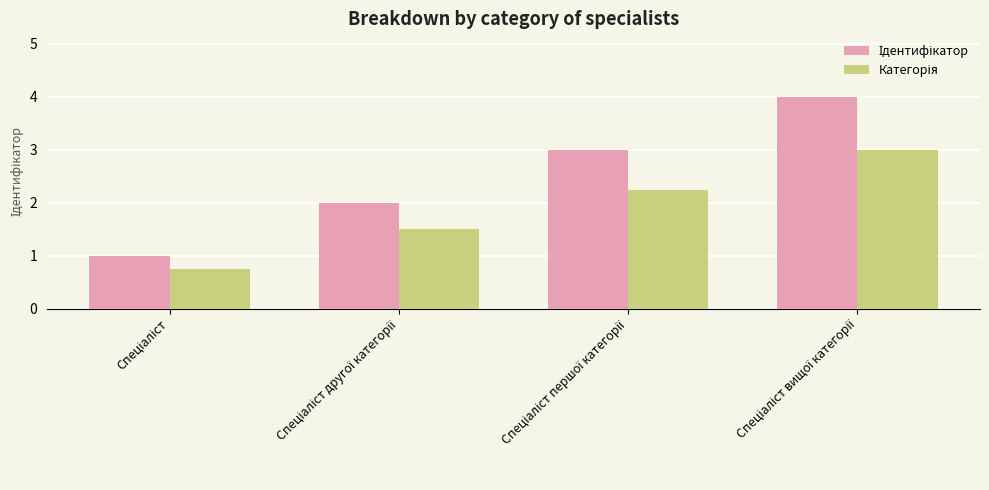

What is the maximum value shown in the chart?

4.0